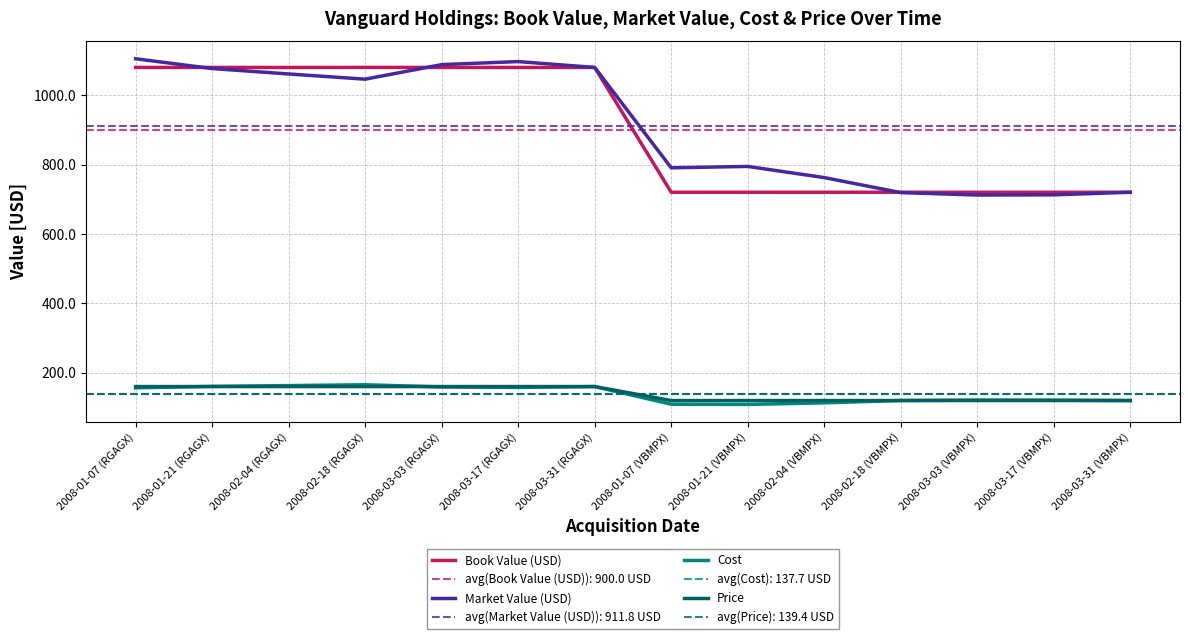

True or false: Price and Market Value (USD) intersect in this chart.

False